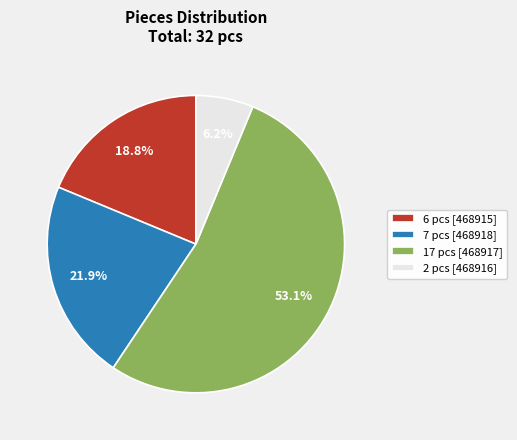

What is the largest slice in the pie chart?

17 pcs [468917]